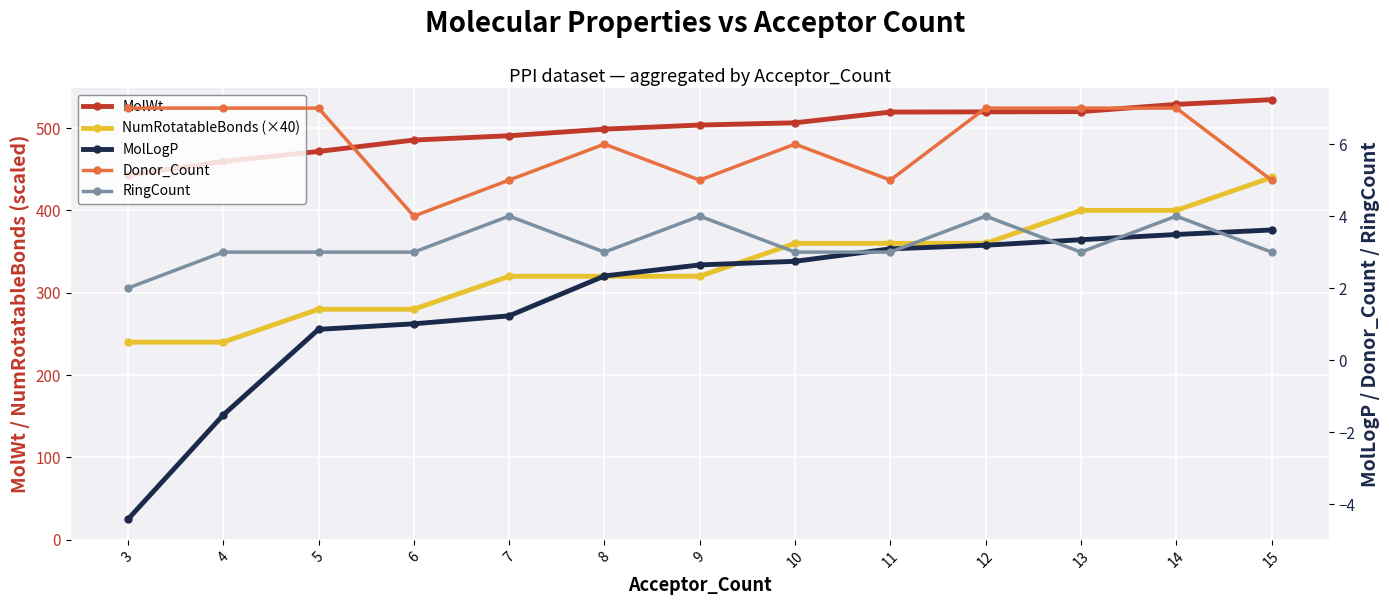

Where does the MolLogP series first go above 2?

8